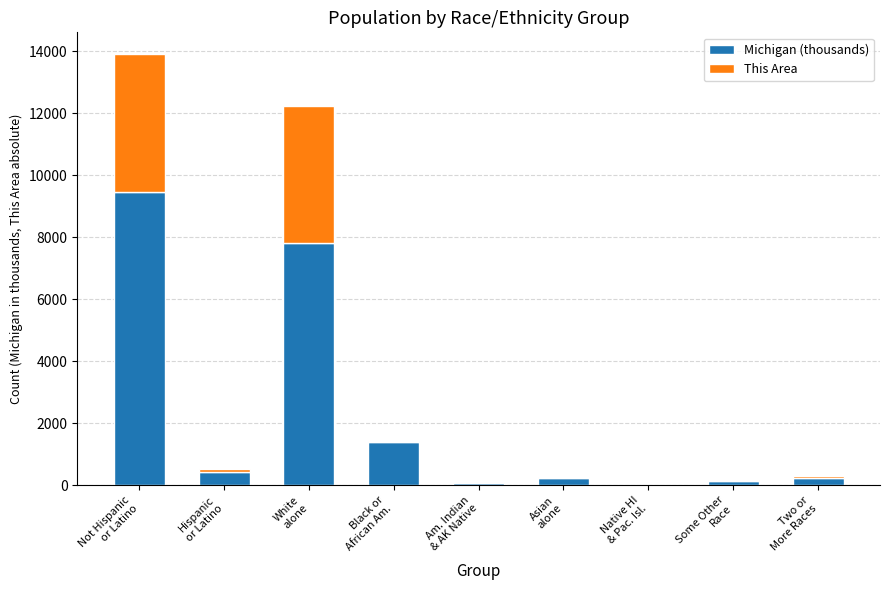

What is the sum of all Michigan (thousands) values?

19767.3